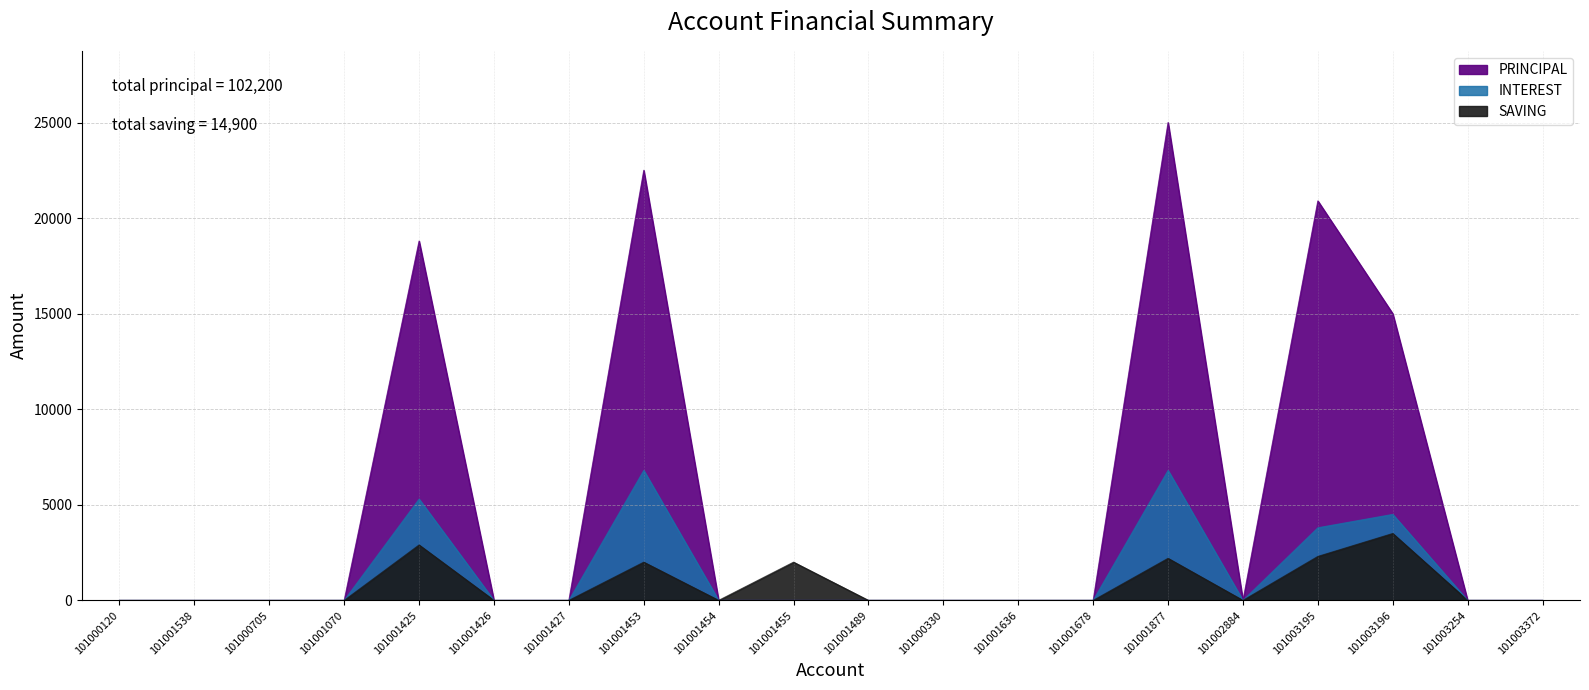

Reading right to left, transcribe all the data shown in this chart.

PRINCIPAL: 0	0	15000	20900	0	25000	0	0	0	0	0	0	22500	0	0	18800	0	0	0	0
SAVING: 0	0	3500	2300	0	2200	0	0	0	0	2000	0	2000	0	0	2900	0	0	0	0
INTEREST: 0	0	4500	3800	0	6800	0	0	0	0	0	0	6800	0	0	5300	0	0	0	0